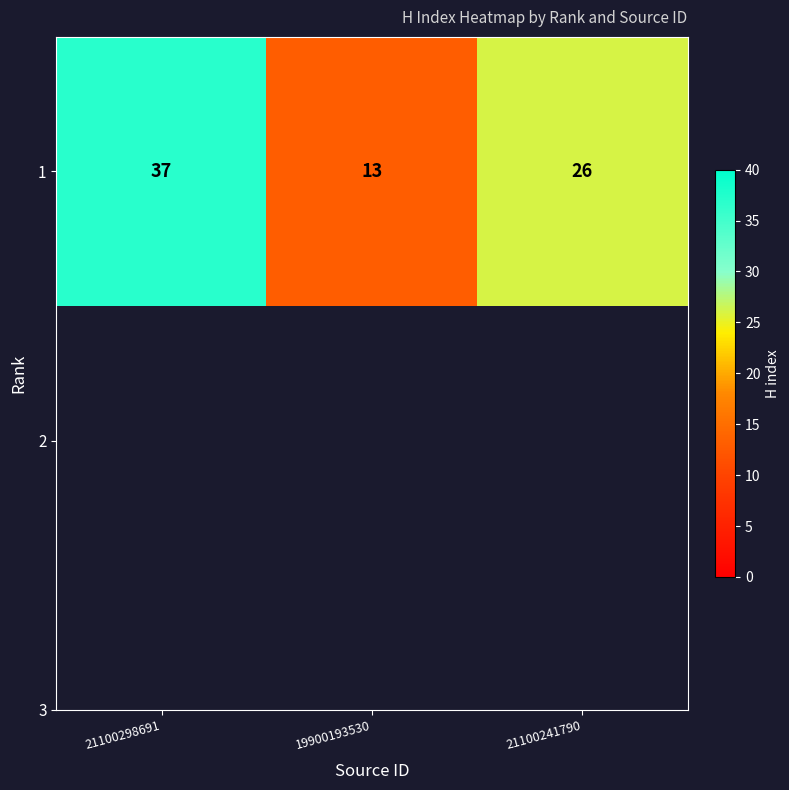

Which has a higher value, 21100298691 or 21100241790?

21100298691